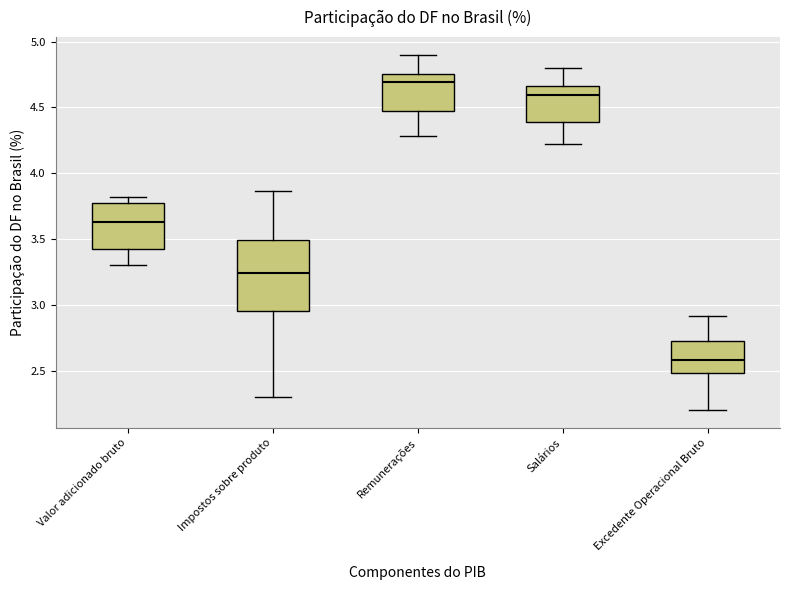

Reading left to right, transcribe this box plot: for each box, give where its median line is, the range the box spans, and where its two whiskers end, as read against the y-axis. The values are not printed on the chart, so give them approximately, as read against the axis.

Valor adicionado bruto: median 3.65, box 3.45 to 3.75, whiskers 3.30 to 3.80
Impostos sobre produto: median 3.25, box 2.95 to 3.50, whiskers 2.30 to 3.85
Remunerações: median 4.70, box 4.45 to 4.75, whiskers 4.30 to 4.90
Salários: median 4.60, box 4.40 to 4.65, whiskers 4.20 to 4.80
Excedente Operacional Bruto: median 2.60, box 2.50 to 2.75, whiskers 2.20 to 2.90